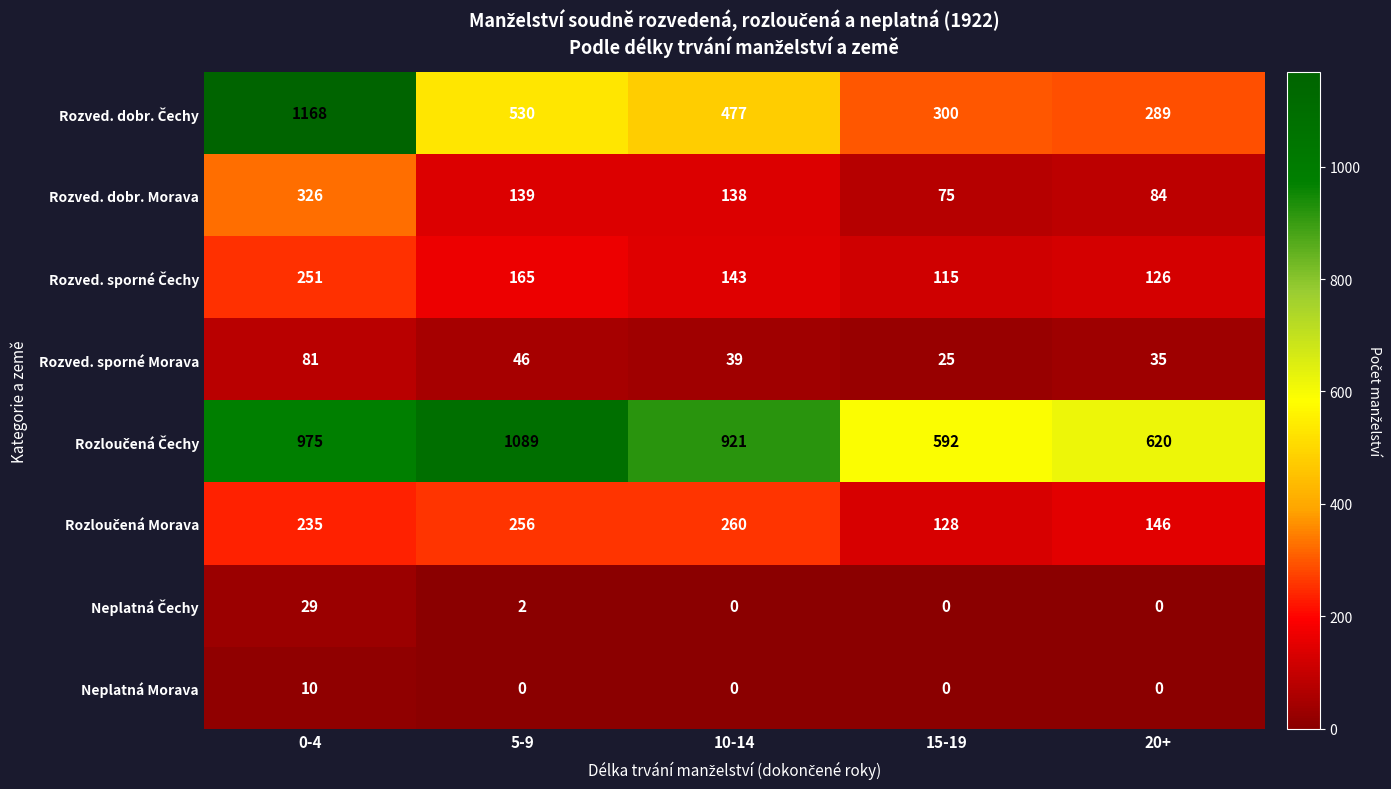

What is the difference between the second highest and minimum values in the Rozved. dobr. Morava series?

64